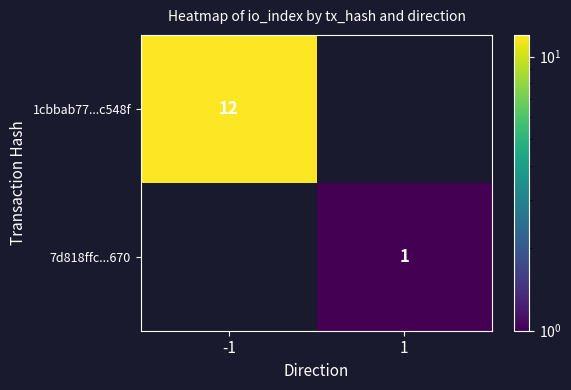

The value of 7d818ffc...670 at 1 is 1. True or false?

True